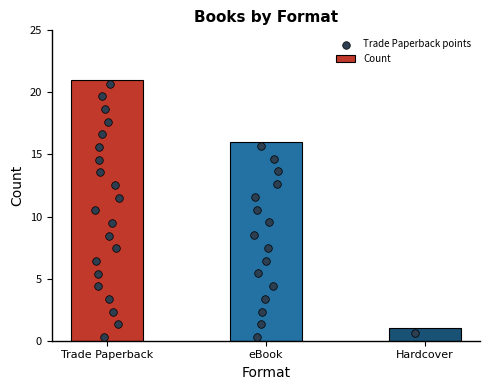

What is the change in value from eBook to Hardcover?

-15